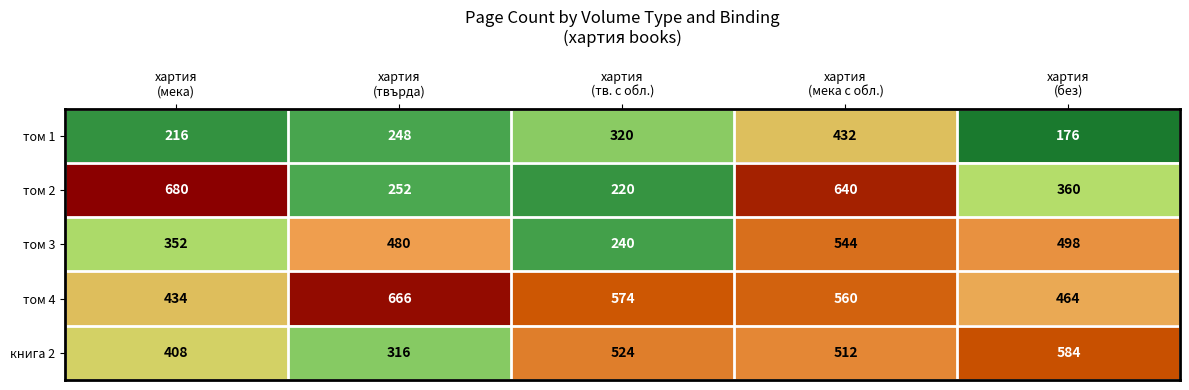

What is the total value across all series at хартия
(тв. с обл.)?

1878